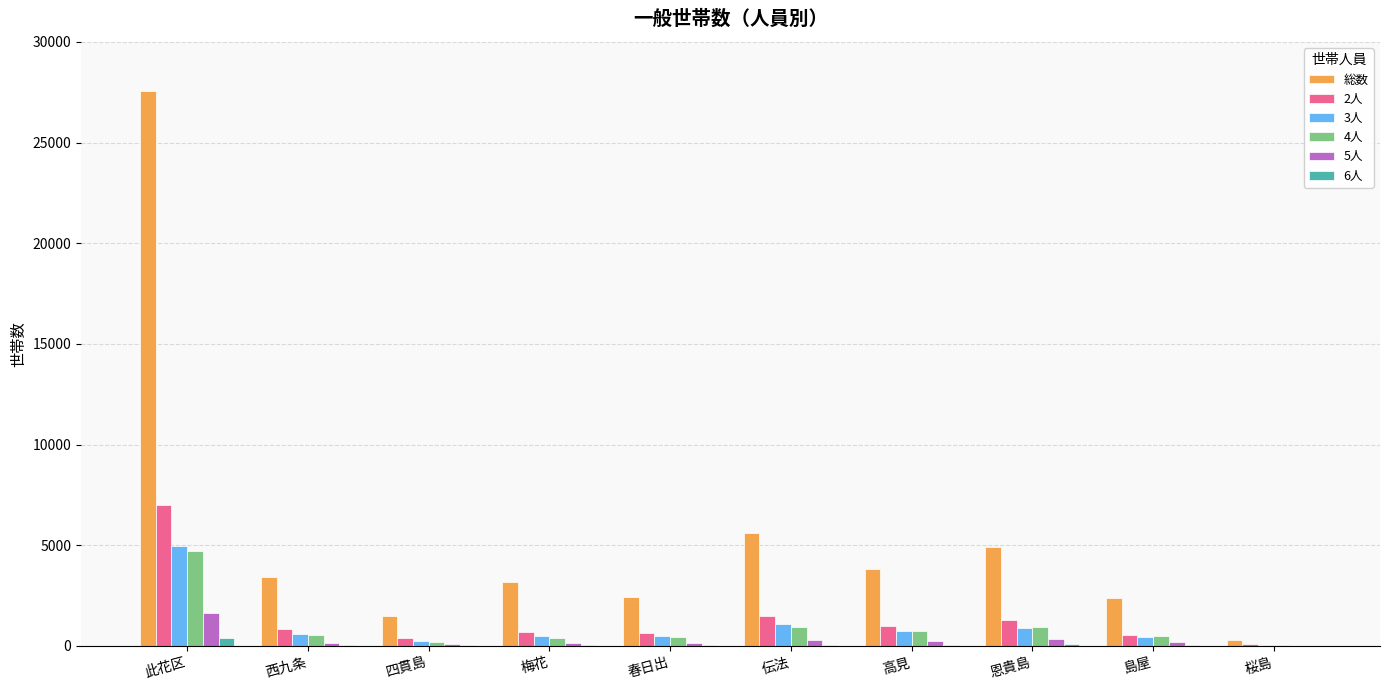

Which series changed the most between 此花区 and 西九条?

総数